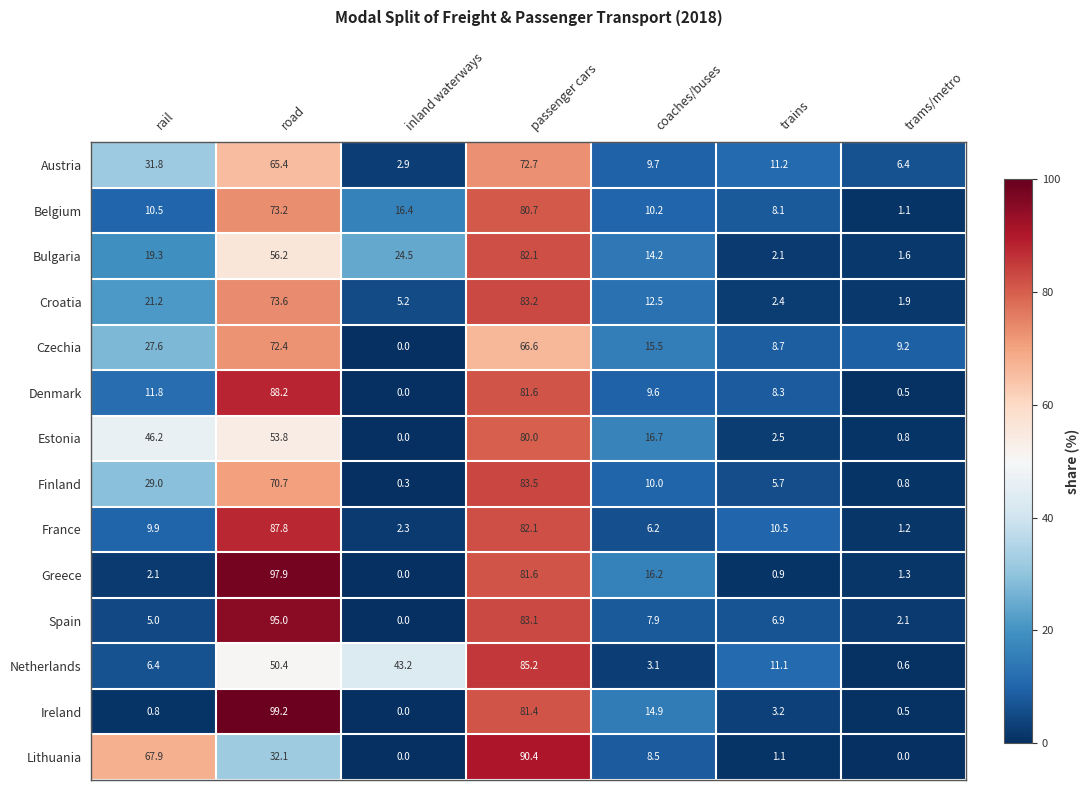

List the labels in order of Netherlands value, smallest first.

trams/metro, coaches/buses, rail, trains, inland waterways, road, passenger cars